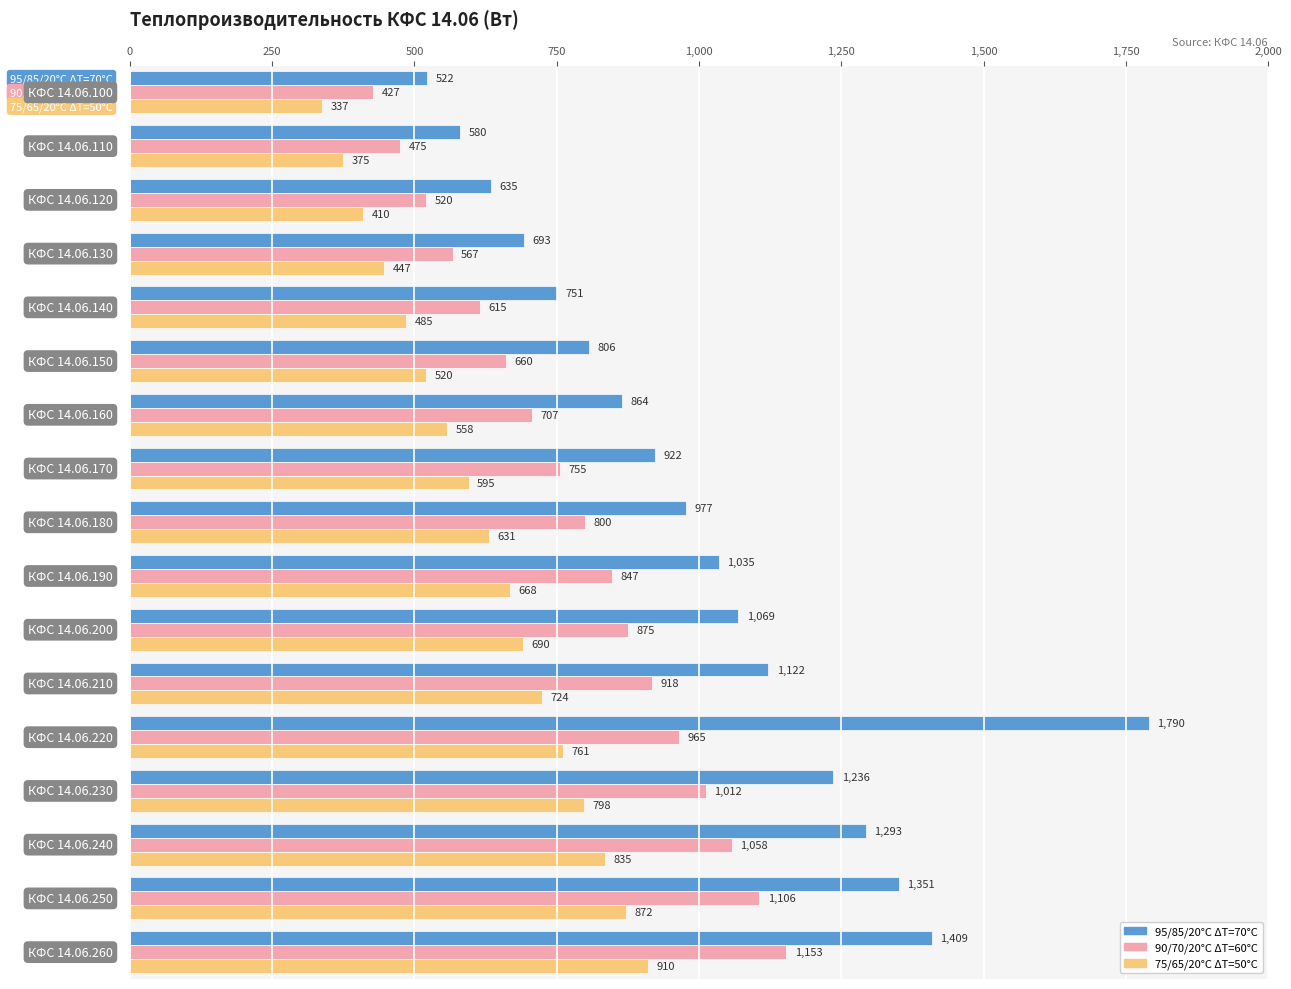

Rank the series by their maximum value, from highest to lowest.

95/85/20°C ΔT=70°C, 90/70/20°C ΔT=60°C, 75/65/20°C ΔT=50°C